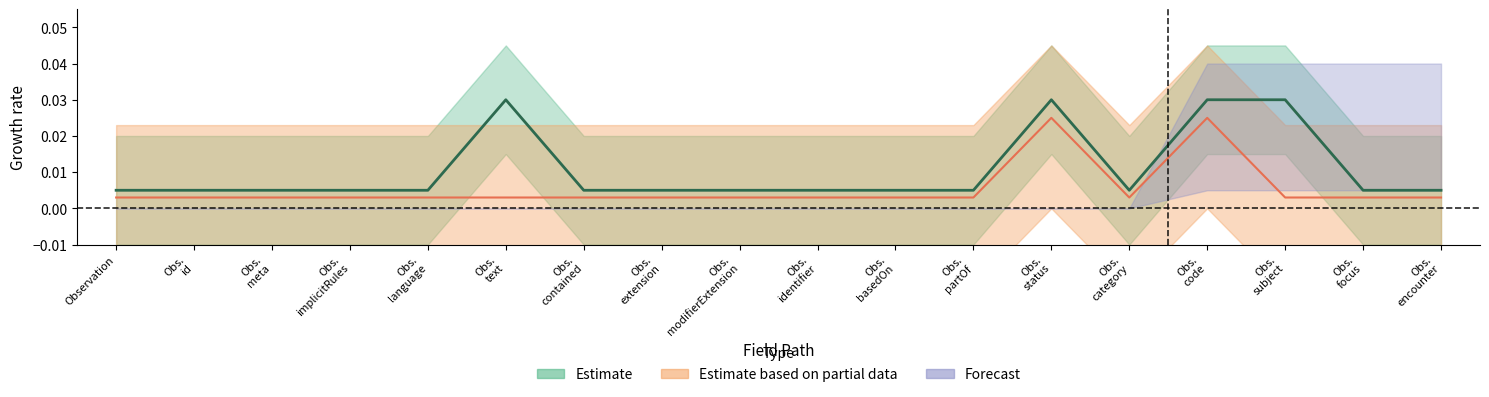

Which series has the widest spread of values?

Estimate